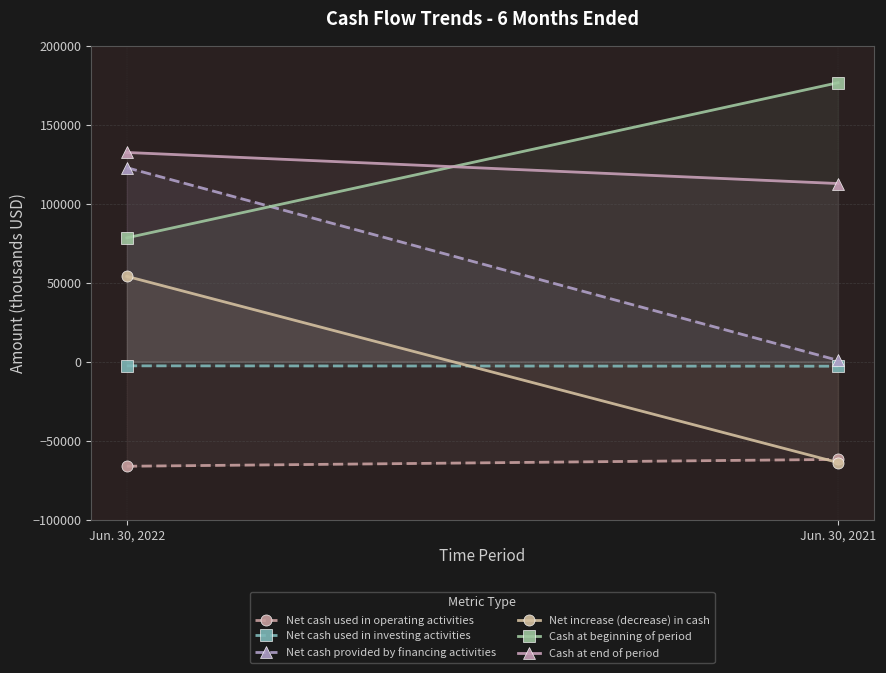

How many lines are shown in the chart?

6